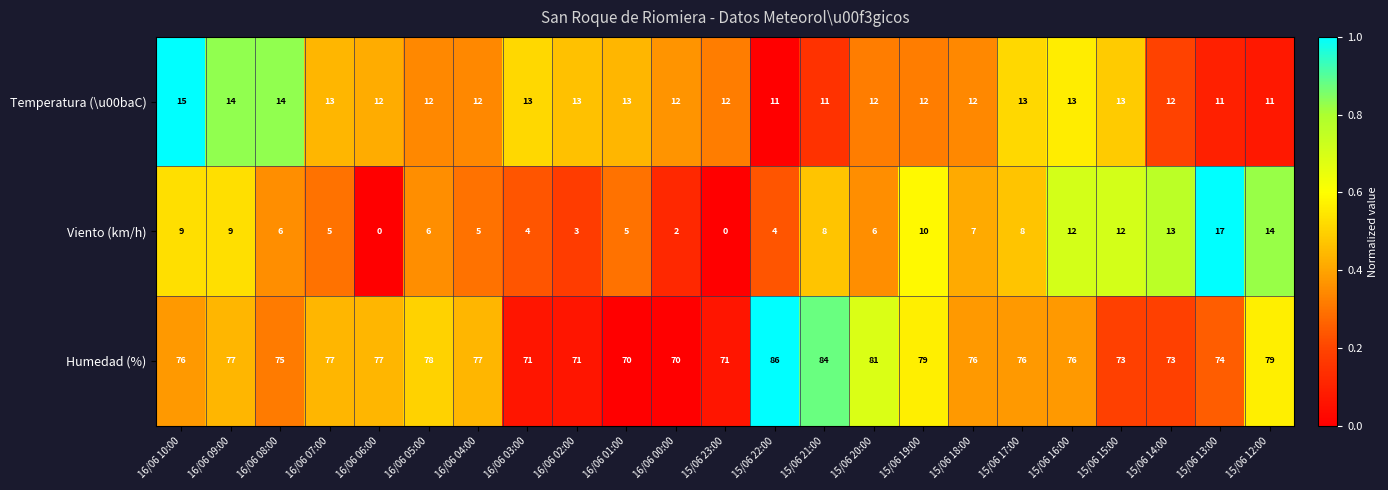

True or false: Viento (km/h) has a value of 5 at 16/06 01:00.

True